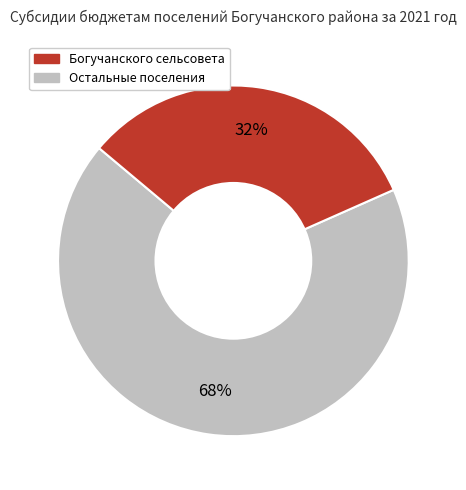

To the nearest percent, what is the average slice percentage?

50%